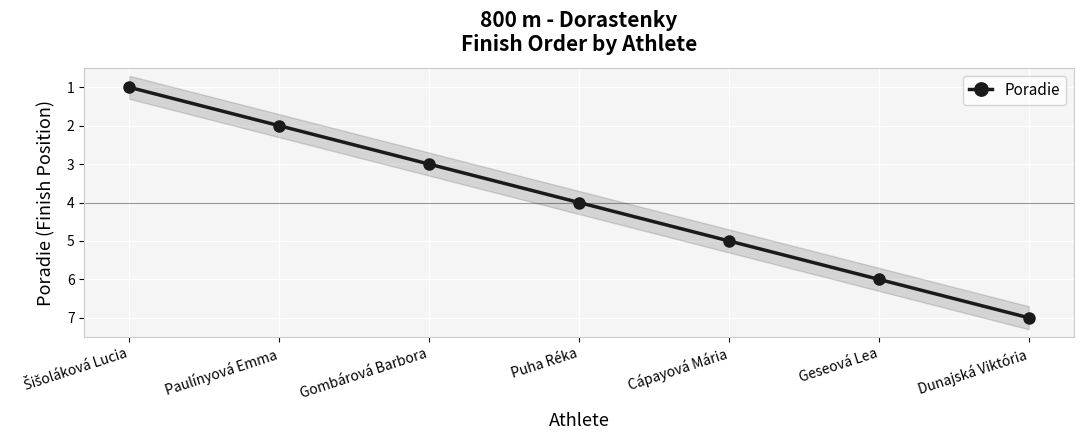

What is the label of the 6th point from the left?

Geseová Lea